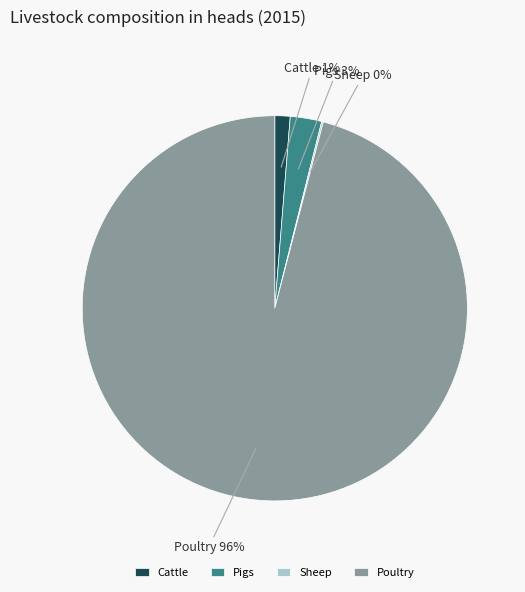

To the nearest percent, what is the difference between the largest and smallest slice percentages?

96%